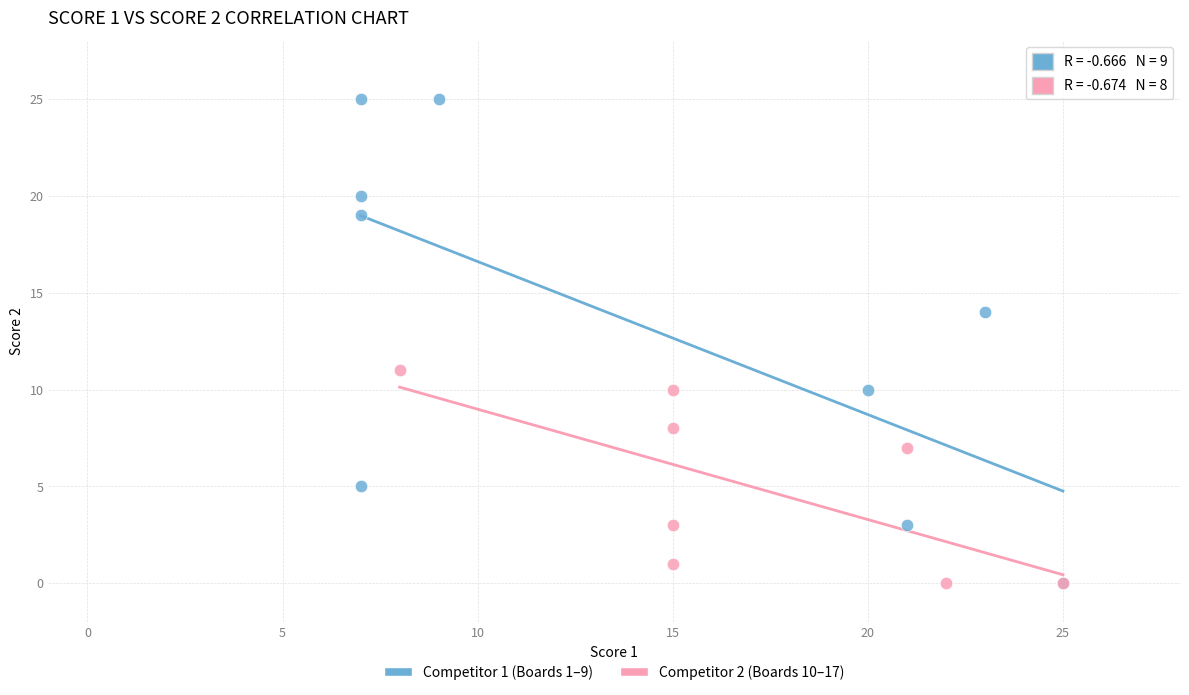

What are all the series names shown in the legend?

Competitor 1 (Boards 1–9), Competitor 2 (Boards 10–17)